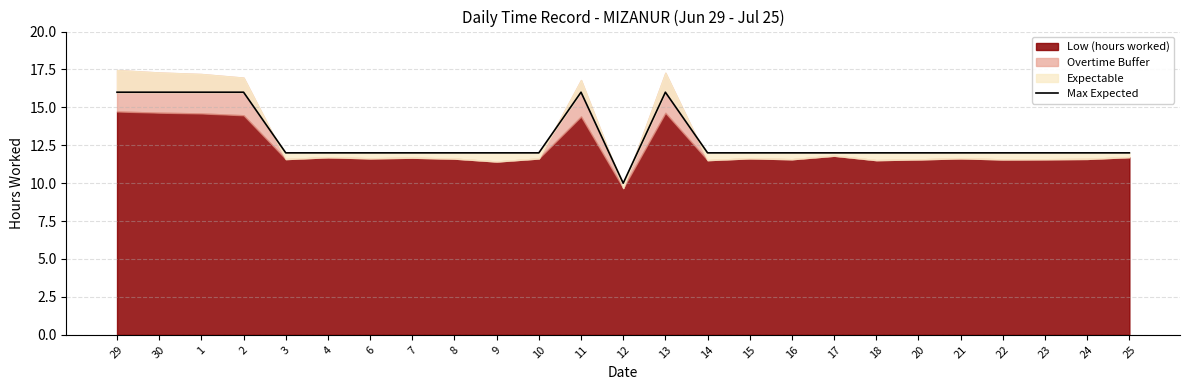

What is the label of the 15th point from the right?

10